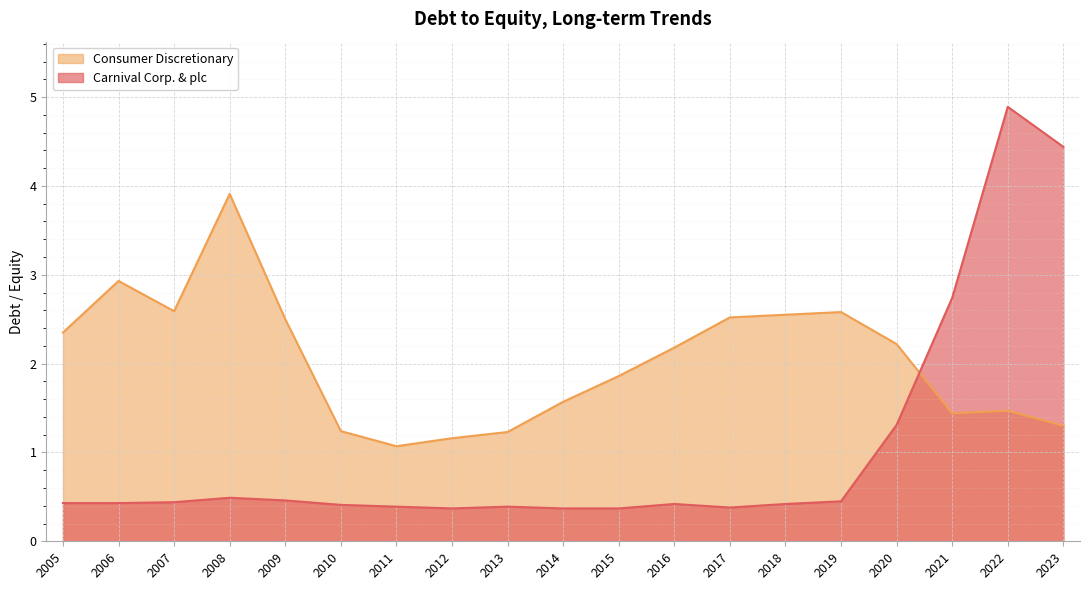

What is the difference between the second highest and minimum values in the Consumer Discretionary series?

1.9